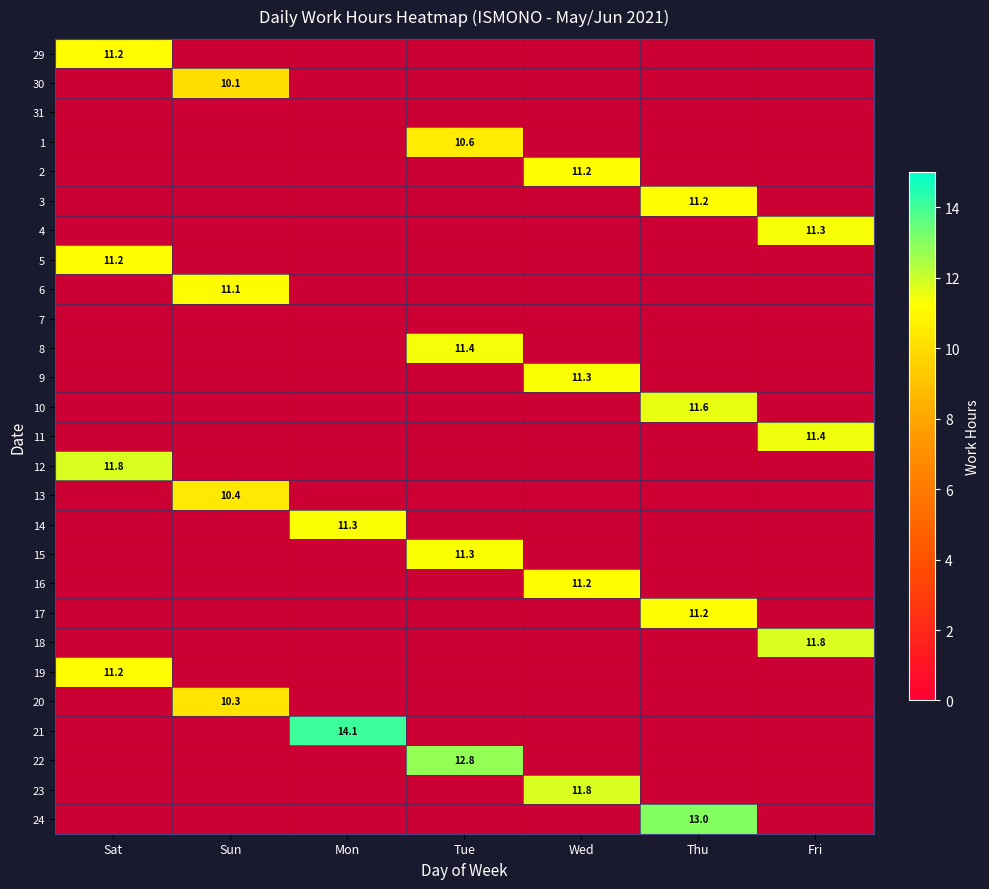

How many series are shown in this chart?

27